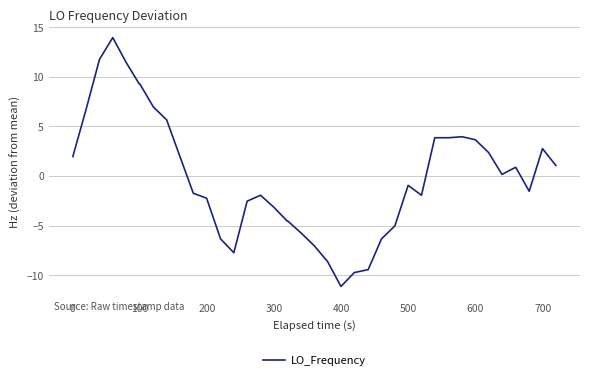

What is the smallest value displayed?

-11.1